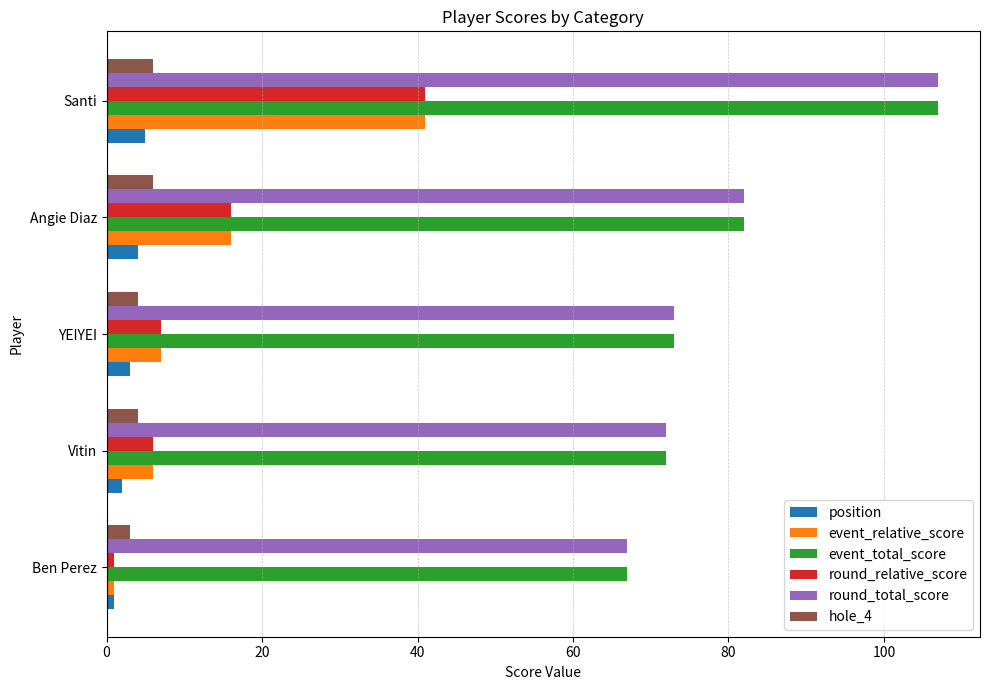

Which category has the lowest value in the round_relative_score series?

Ben Perez